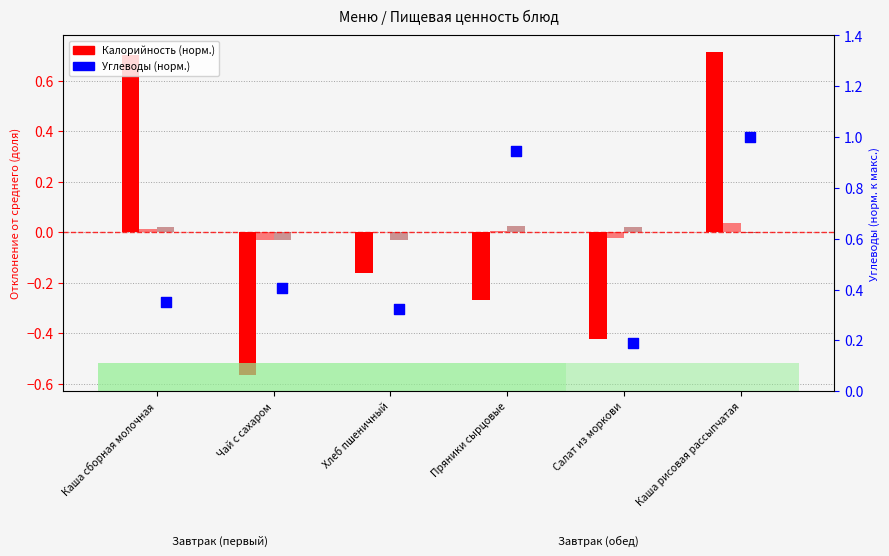

Which series contains the highest Y value?

Углеводы (норм.)